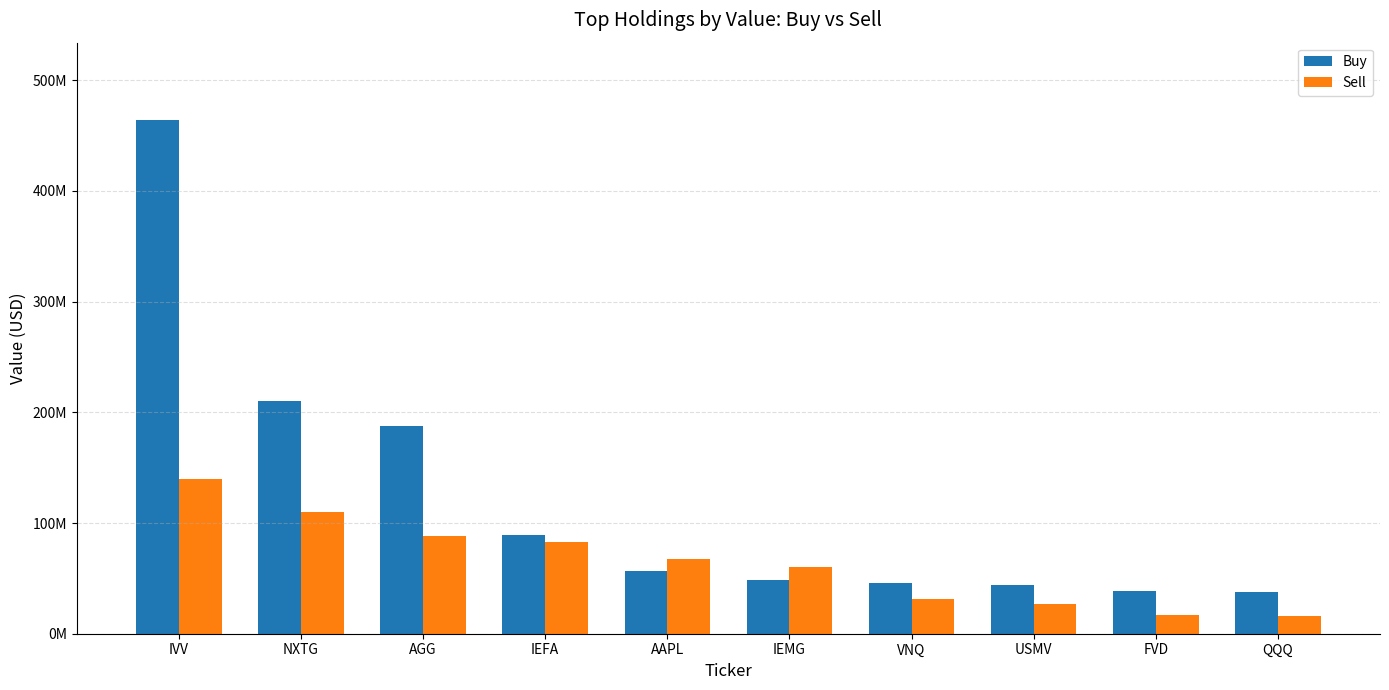

What is the label of the 10th bar from the left?

QQQ